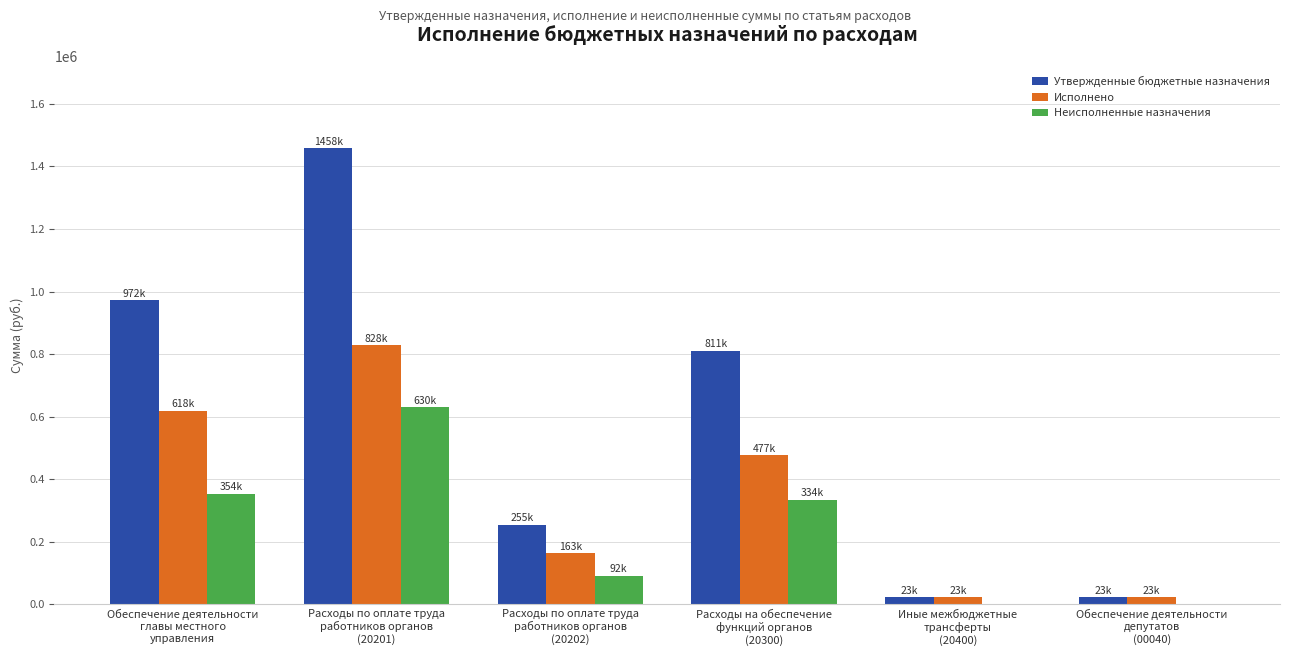

Does the chart contain stacked bars?

No